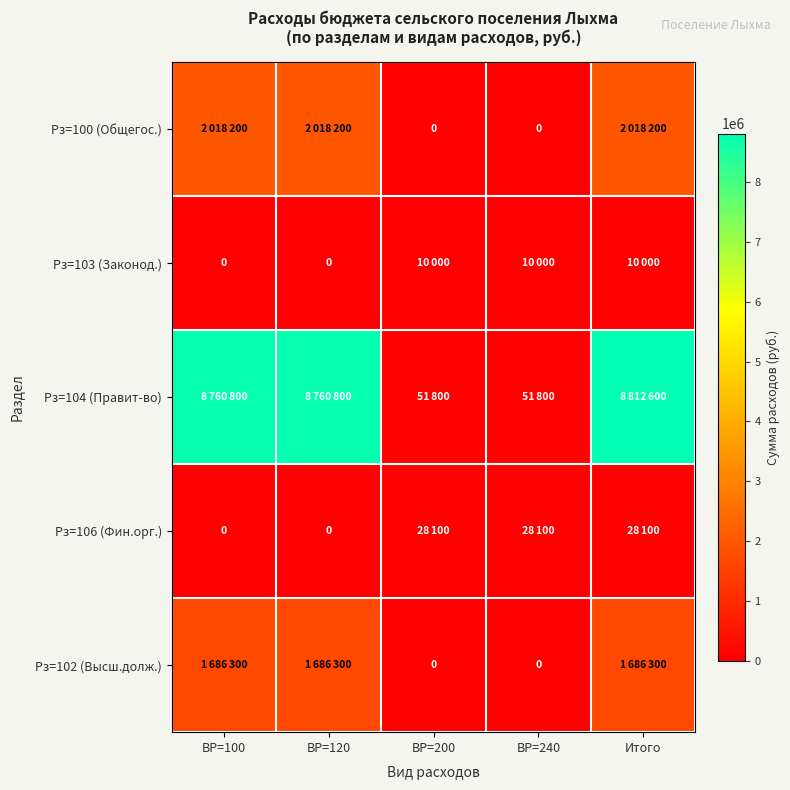

Which has a higher value, ВР=240 or ВР=120?

ВР=120